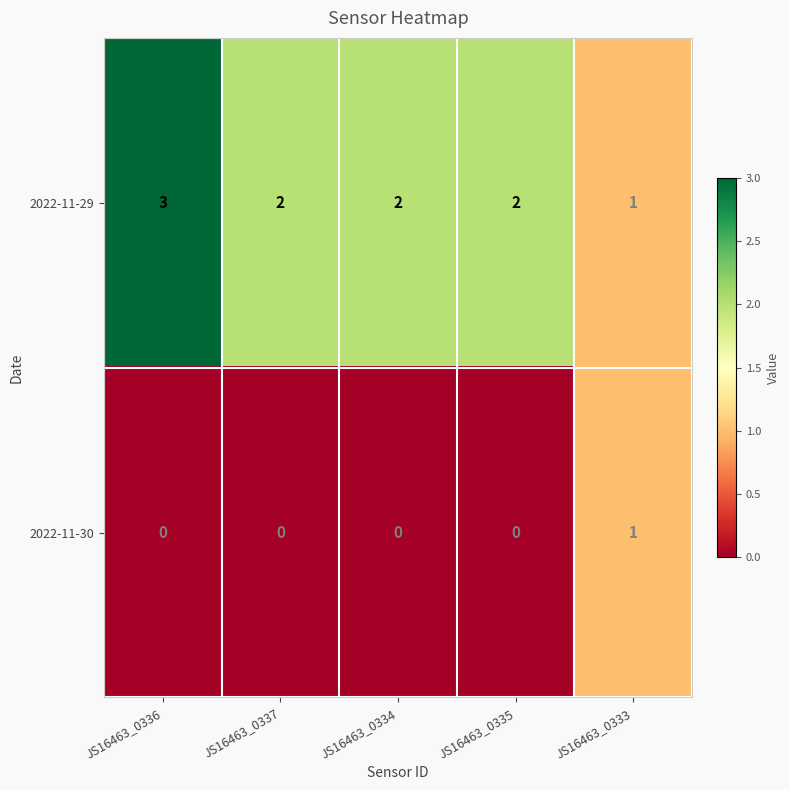

How many values in 2022-11-30 are above zero?

1